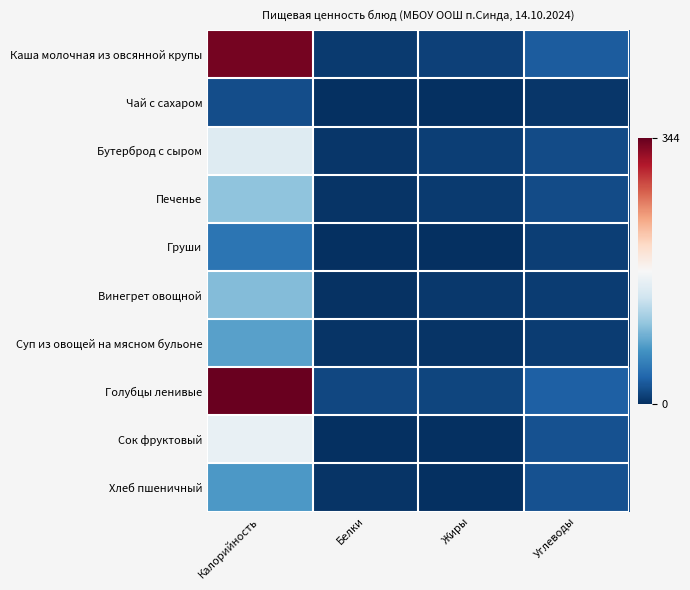

Rank the series at Калорийность from highest to lowest value.

Голубцы ленивые, Каша молочная из овсянной крупы, Сок фруктовый, Бутерброд с сыром, Печенье, Винегрет овощной, Суп из овощей на мясном бульоне, Хлеб пшеничный, Груши, Чай с сахаром